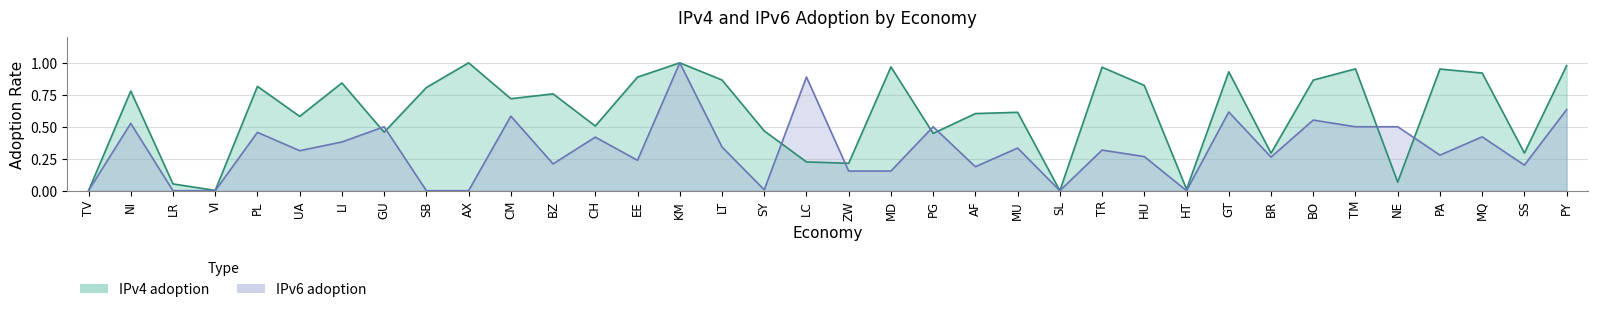

At which category does IPv4 adoption reach its first local peak?

NI